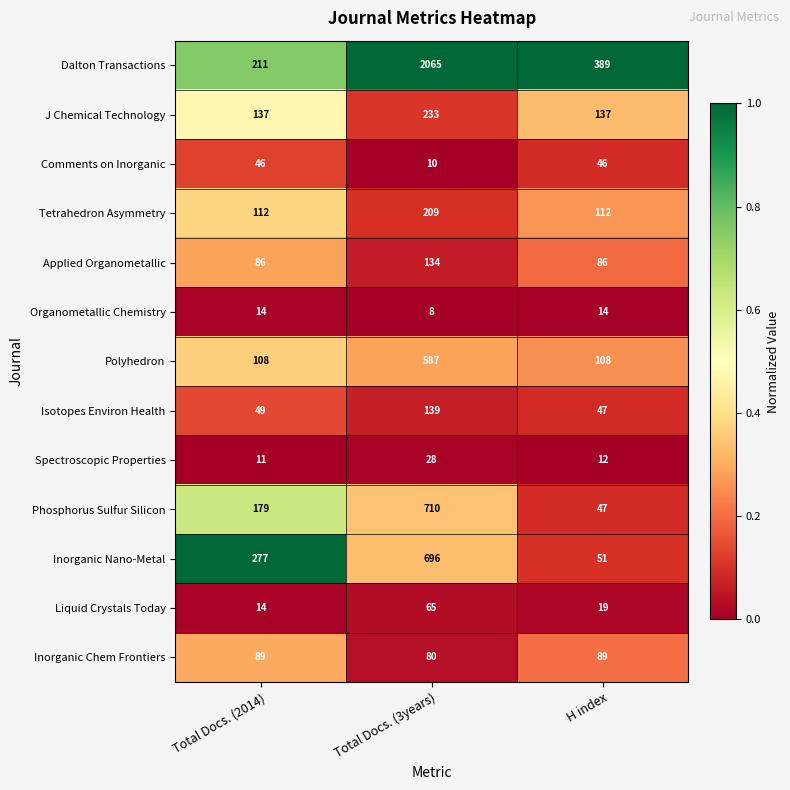

Count the Inorganic Nano-Metal values in the range 51 to 696.

3